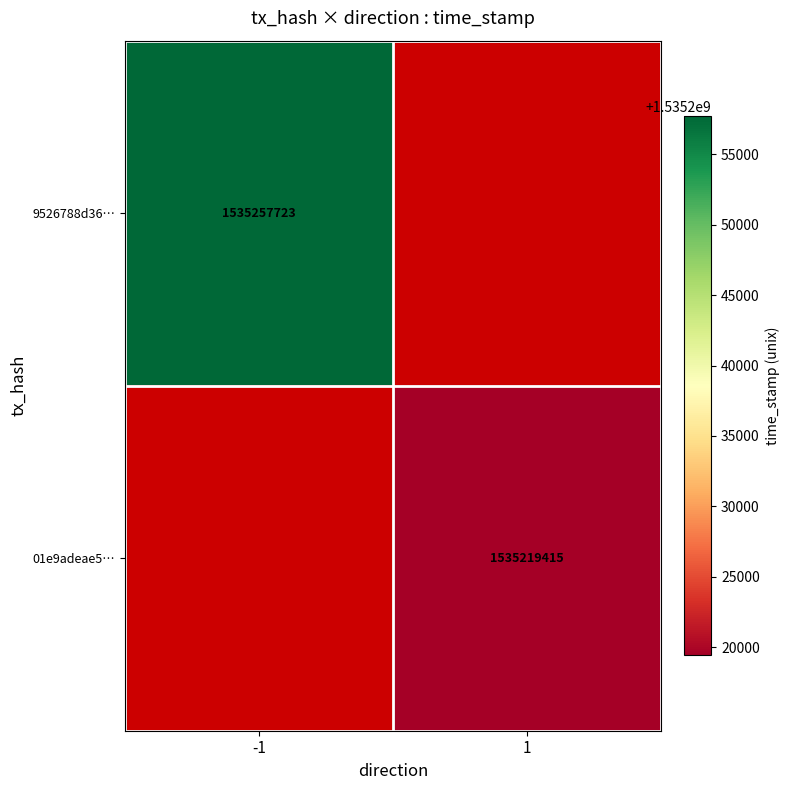

The value of 01e9adeae5… at 1 is 1535219415. True or false?

True